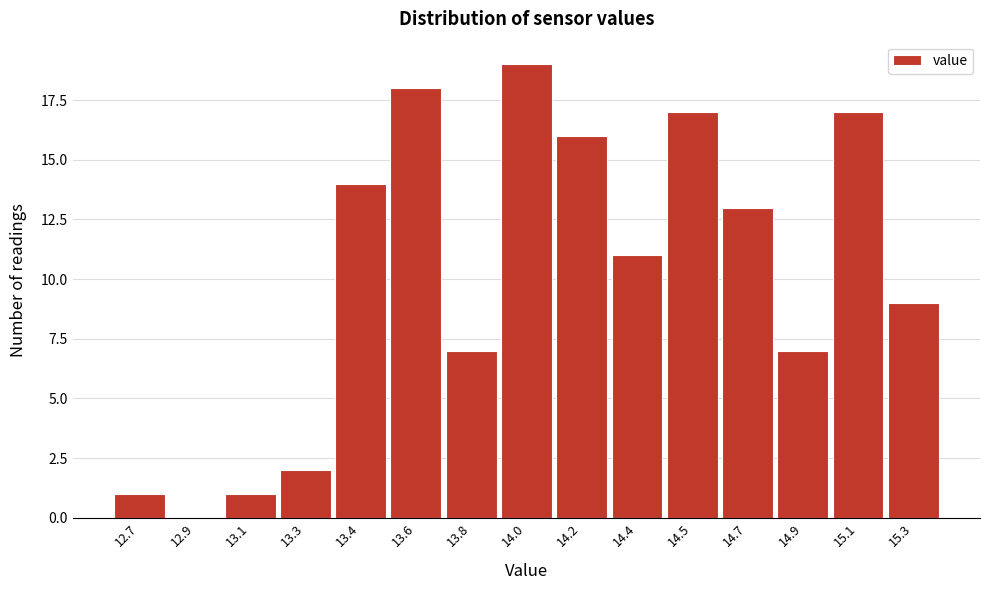

Reading right to left, transcribe all the data shown in this chart.

15.3=9	15.1=17	14.9=7	14.7=13	14.5=17	14.4=11	14.2=16	14.0=19	13.8=7	13.6=18	13.4=14	13.3=2	13.1=1	12.9=0	12.7=1